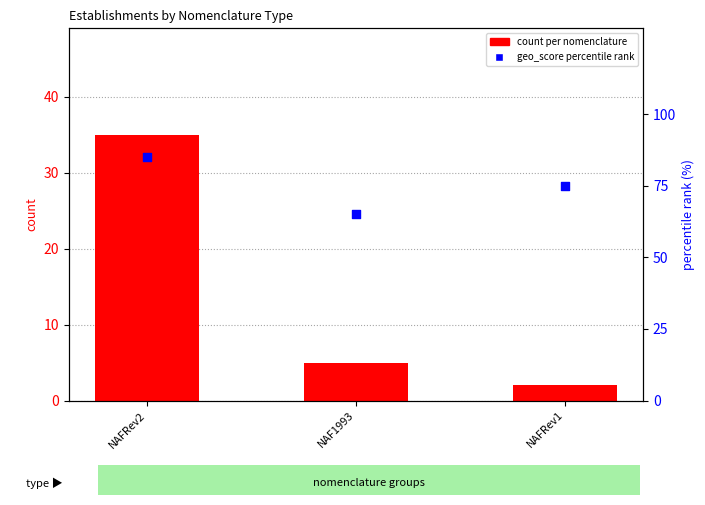

Which series has the widest spread of Y values?

count per nomenclature